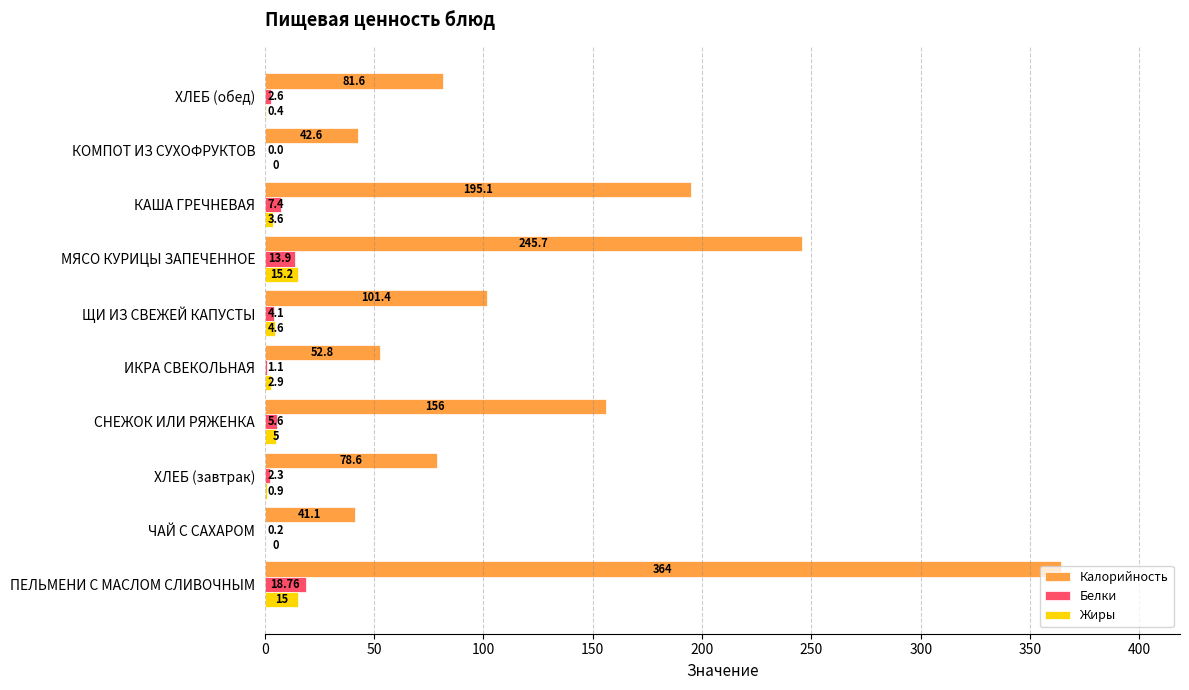

What is the sum of the Жиры values at ИКРА СВЕКОЛЬНАЯ and ПЕЛЬМЕНИ С МАСЛОМ СЛИВОЧНЫМ?

17.9